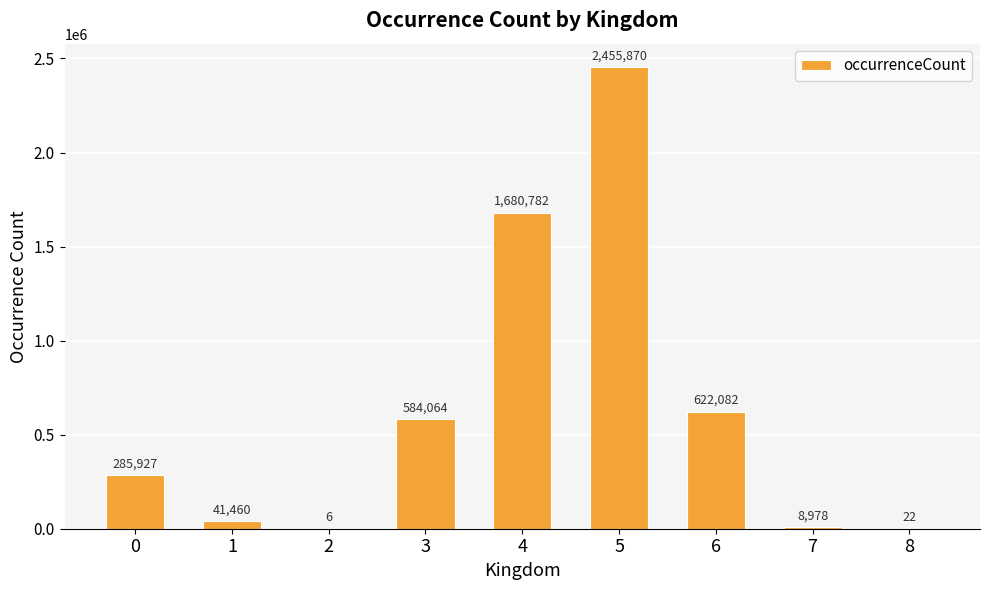

What is the maximum value shown in the chart?

2455870